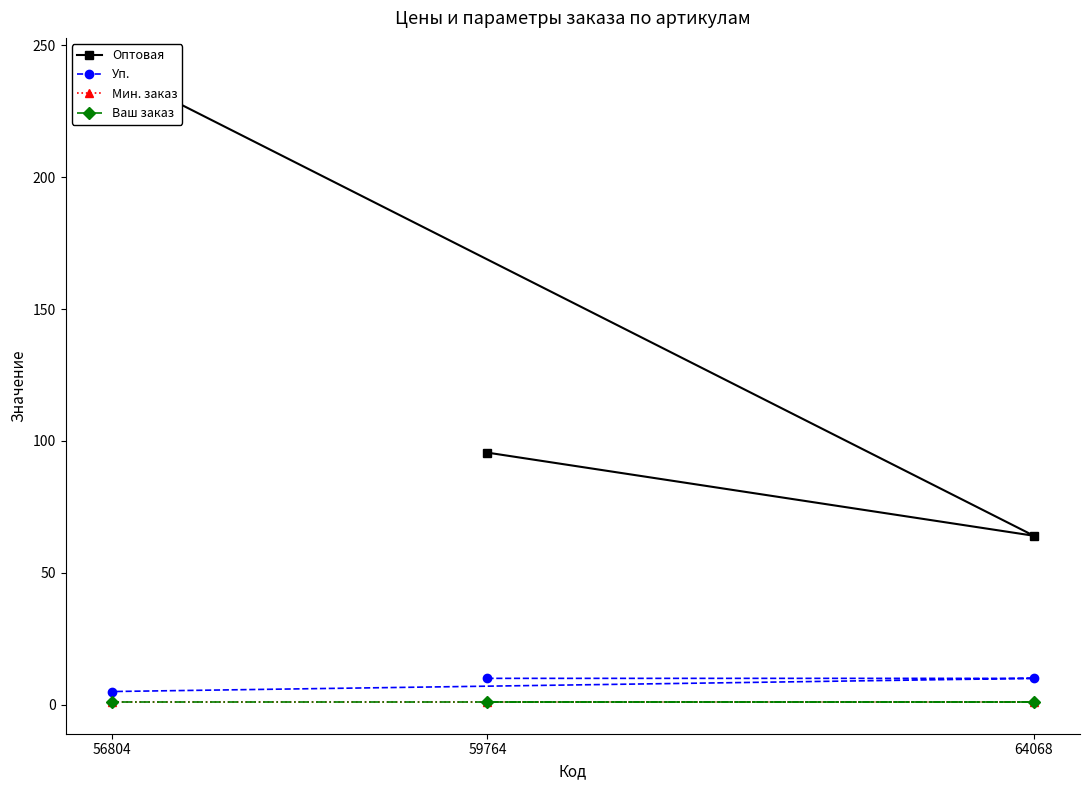

Reading left to right, list all the values displayed in this chart.

Оптовая: 59764=95.6	64068=64.1	56804=240.8
Уп.: 59764=10.0	64068=10.0	56804=5.0
Мин. заказ: 59764=1.0	64068=1.0	56804=1.0
Ваш заказ: 59764=1.0	64068=1.0	56804=1.0